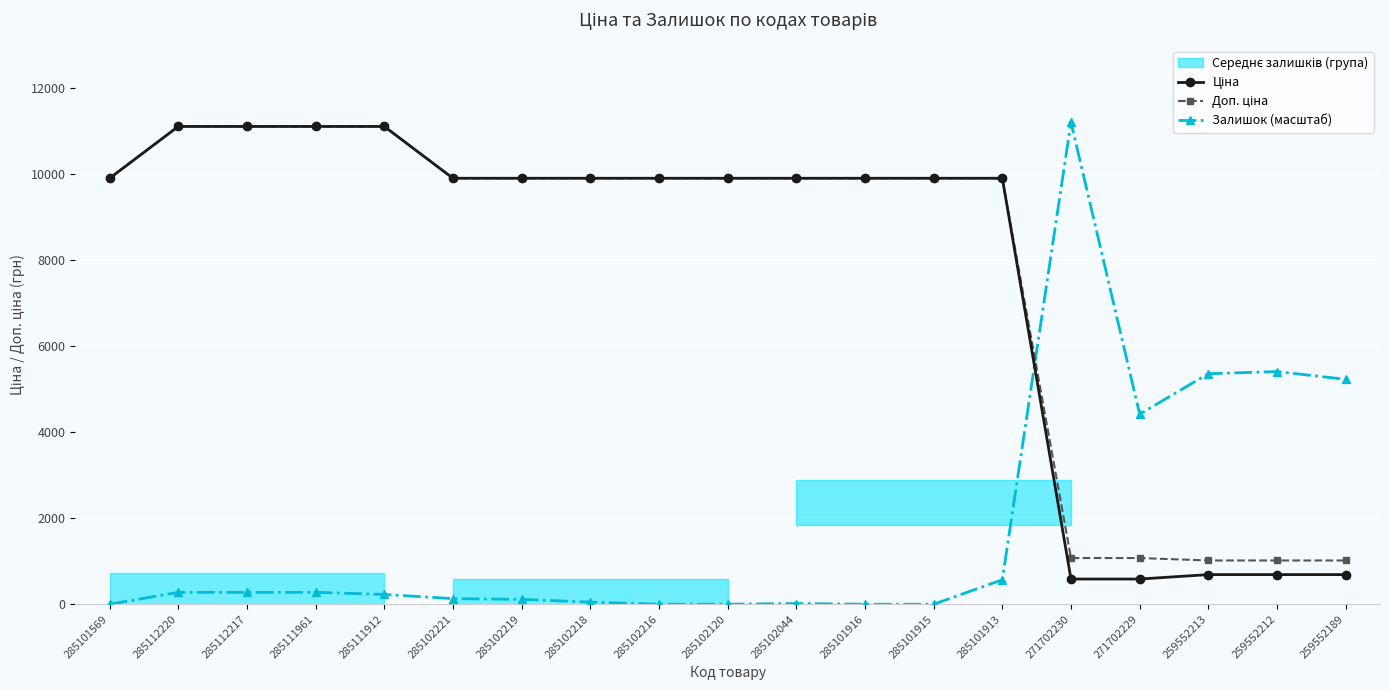

What is the label of the 14th point from the left?

285101913